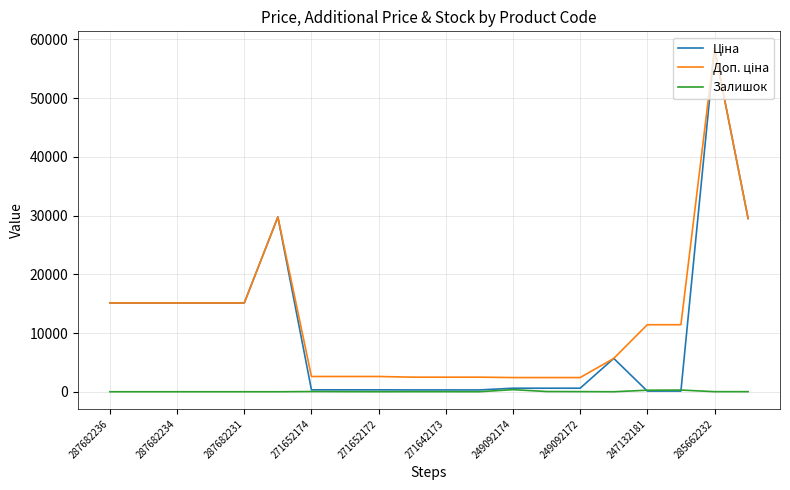

What is the greatest value displayed?

58426.5